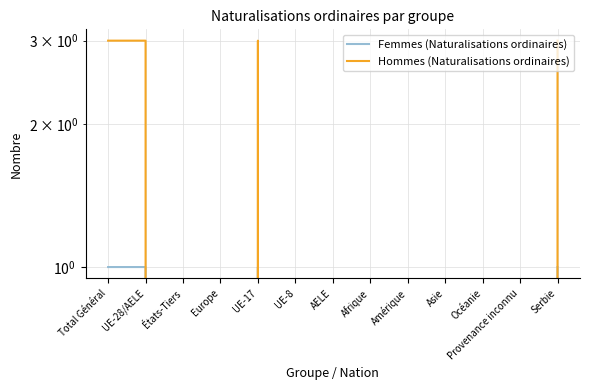

What are all the series names shown in the legend?

Femmes (Naturalisations ordinaires), Hommes (Naturalisations ordinaires)